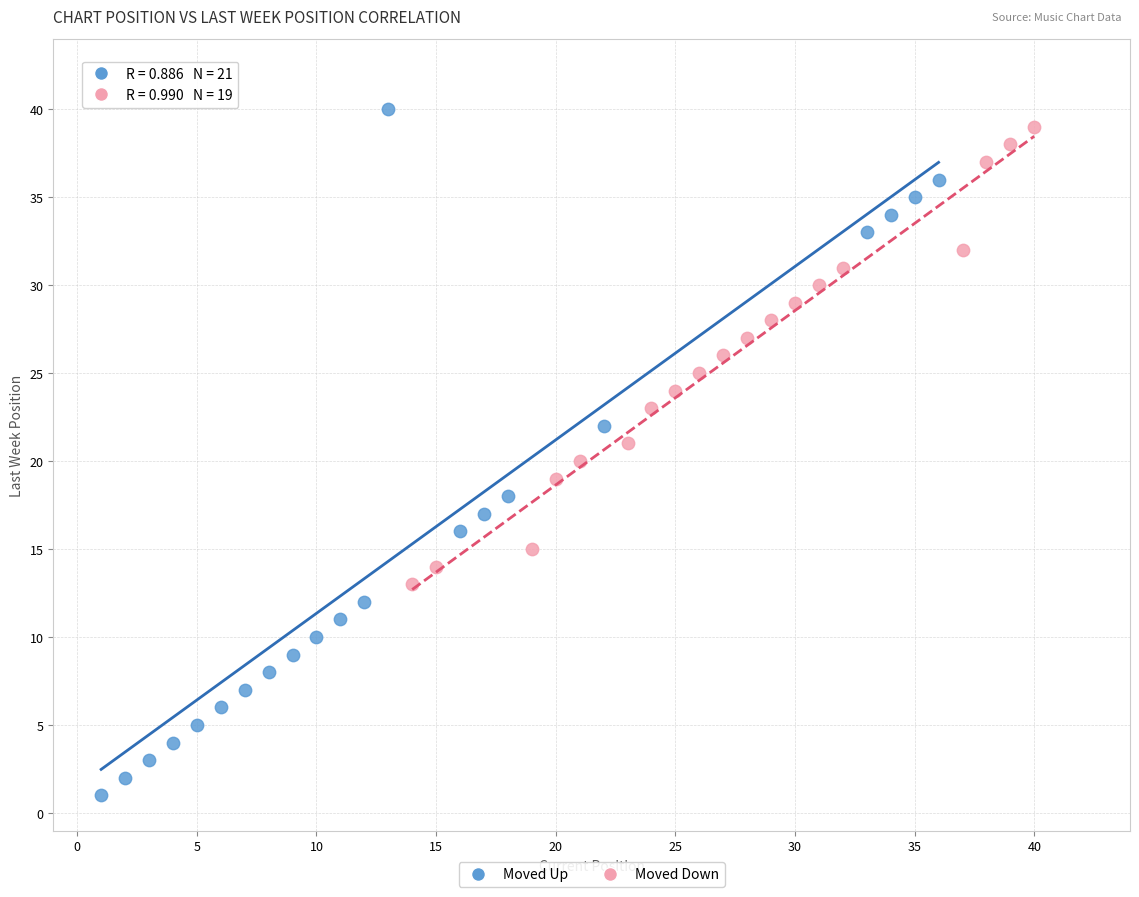

Which series reaches the minimum Y coordinate?

Moved Up